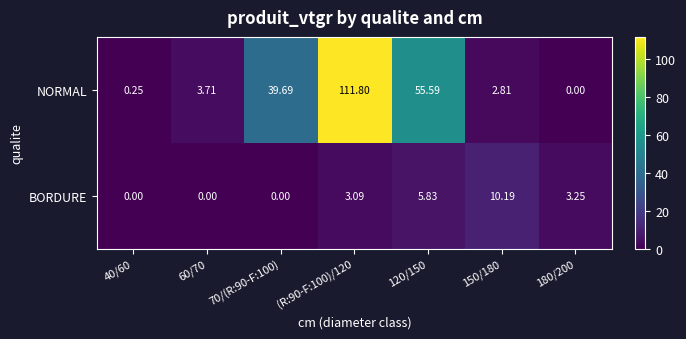

Which series has the largest total across all categories?

NORMAL